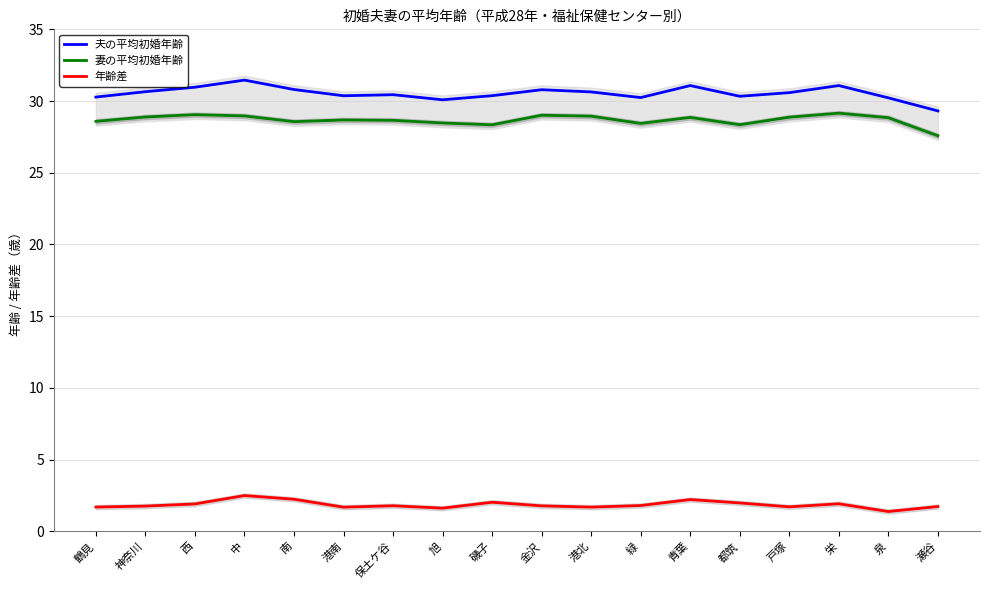

What is the value of the 年齢差 point at the 9th from the left?

2.0